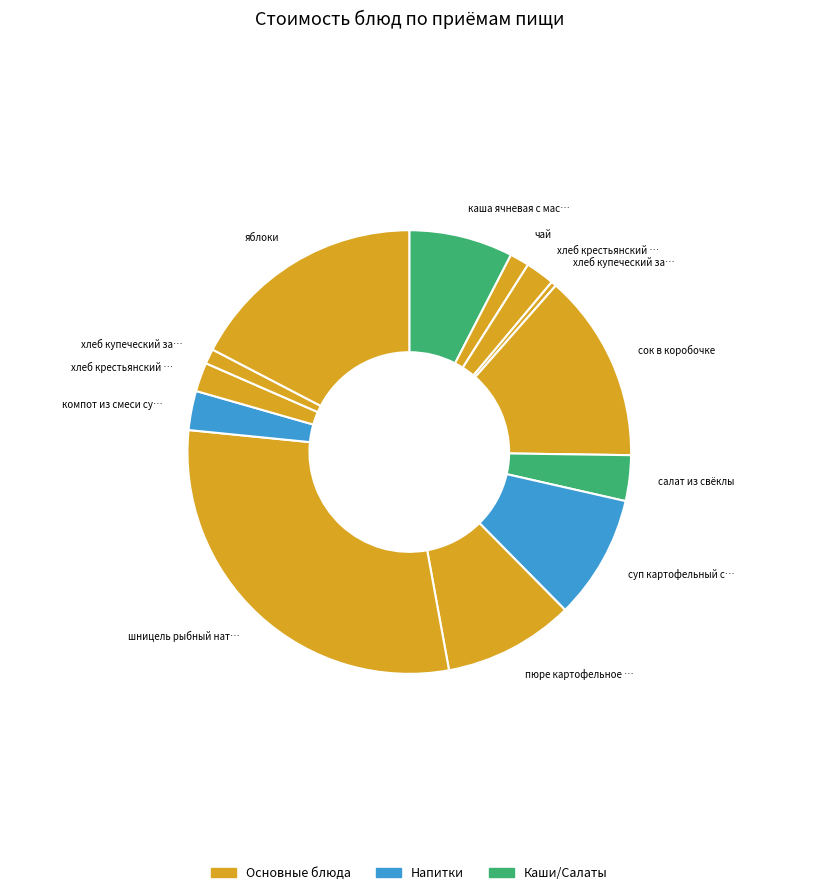

How many slices are in this pie chart?

13